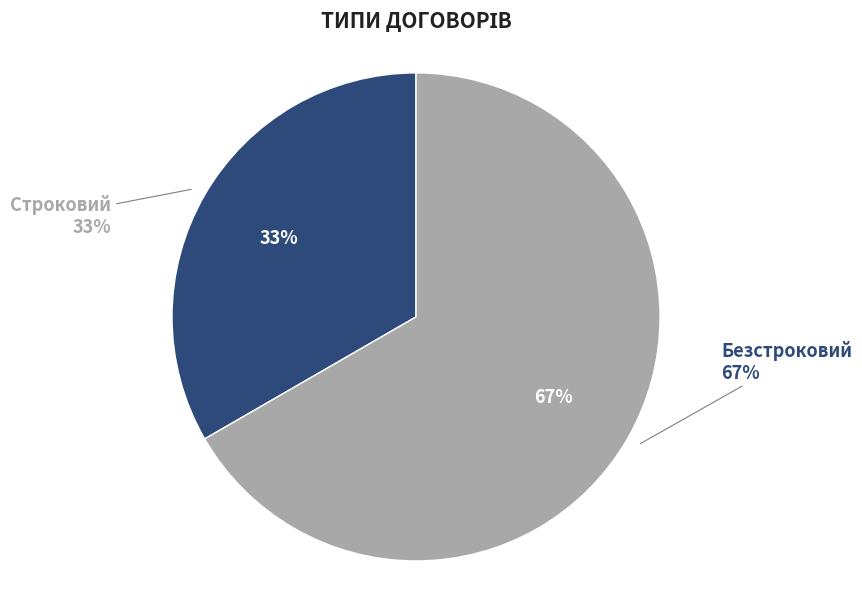

Is it true that Строковий is 22% of the pie?

False